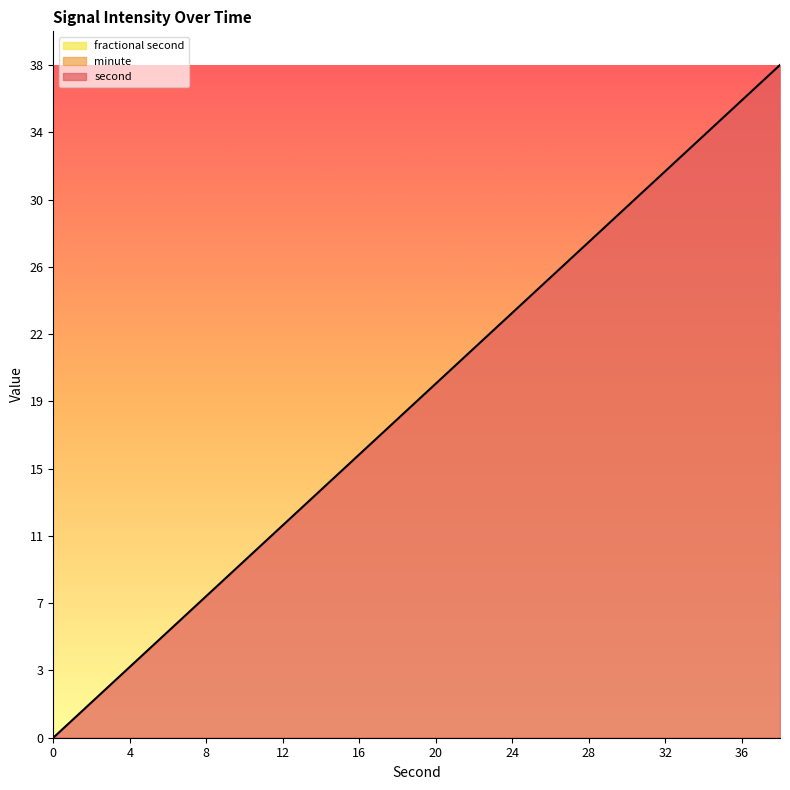

At which category does the chart reach its peak across all series?

38